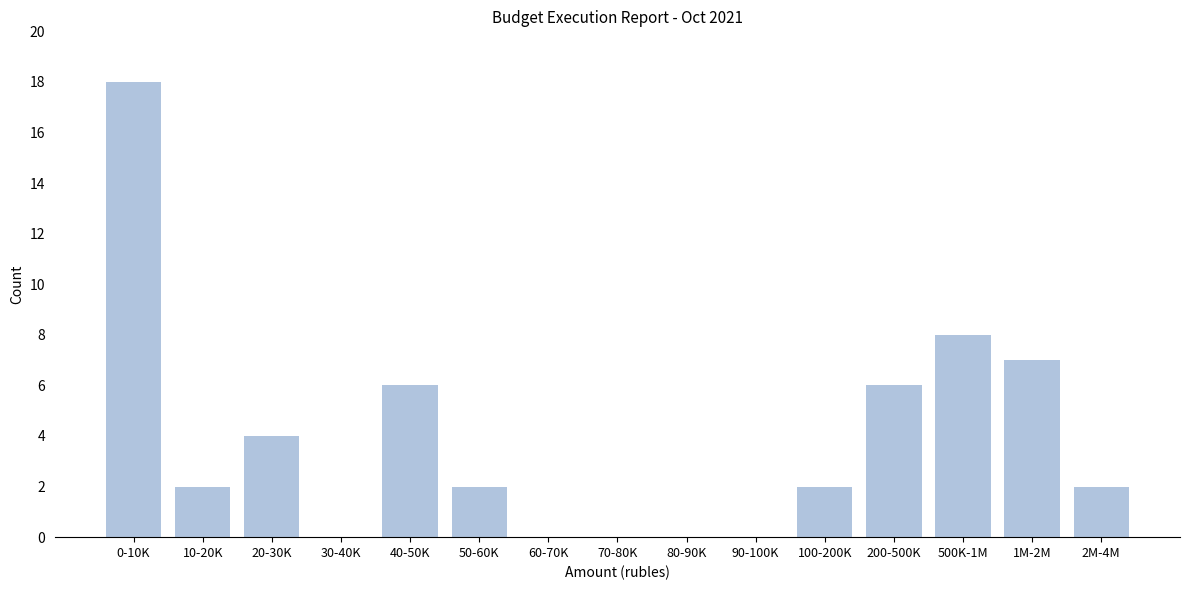

Reading left to right, what are all the values shown in this chart?

0-10K=18	10-20K=2	20-30K=4	30-40K=0	40-50K=6	50-60K=2	60-70K=0	70-80K=0	80-90K=0	90-100K=0	100-200K=2	200-500K=6	500K-1M=8	1M-2M=7	2M-4M=2